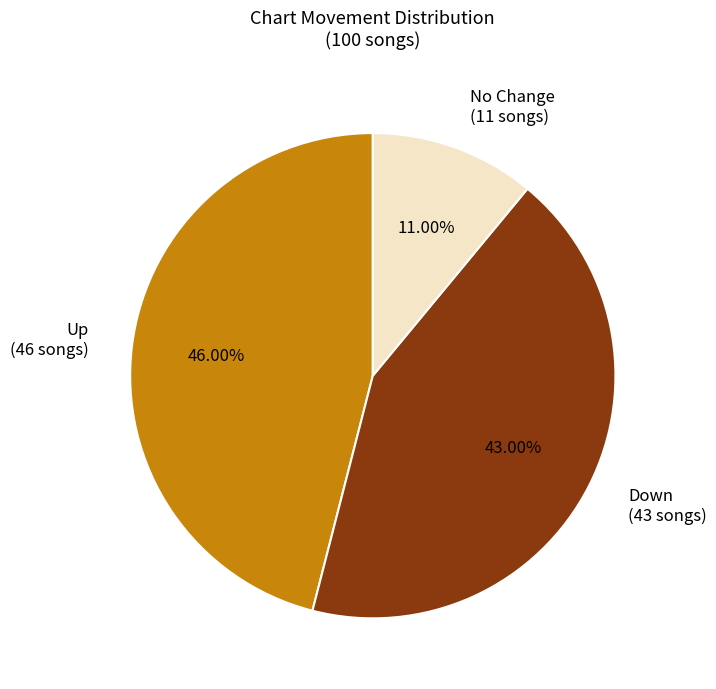

Is there a majority slice in this chart?

No